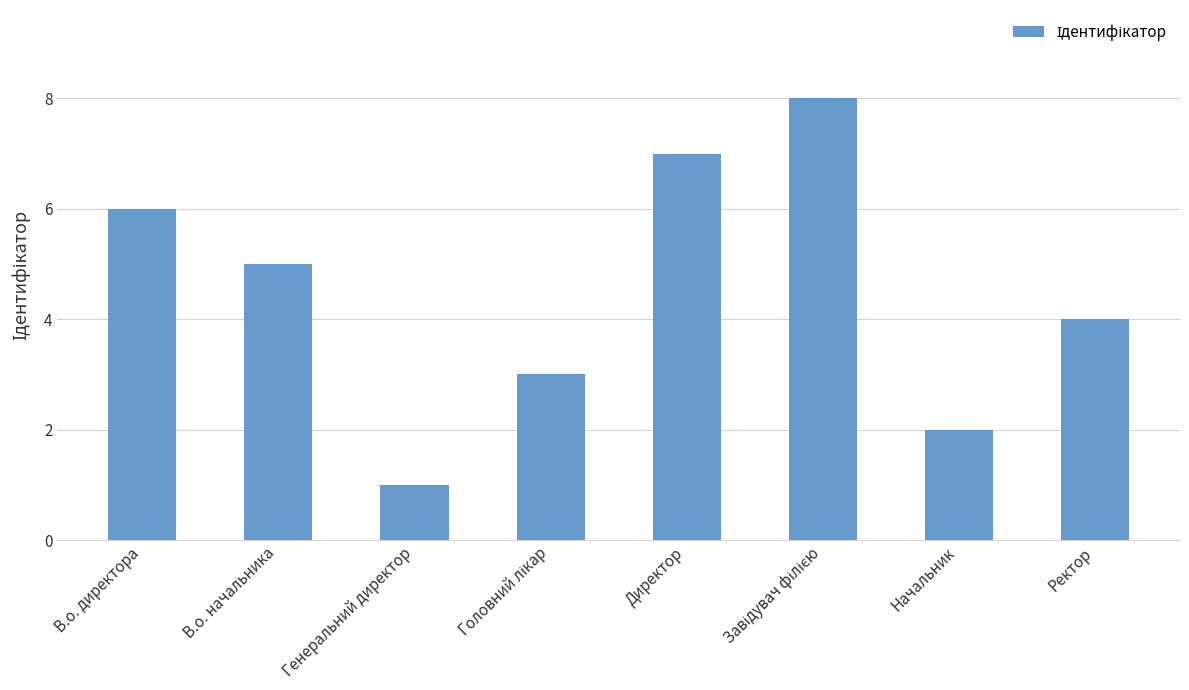

The value at В.о. начальника is 5. True or false?

True